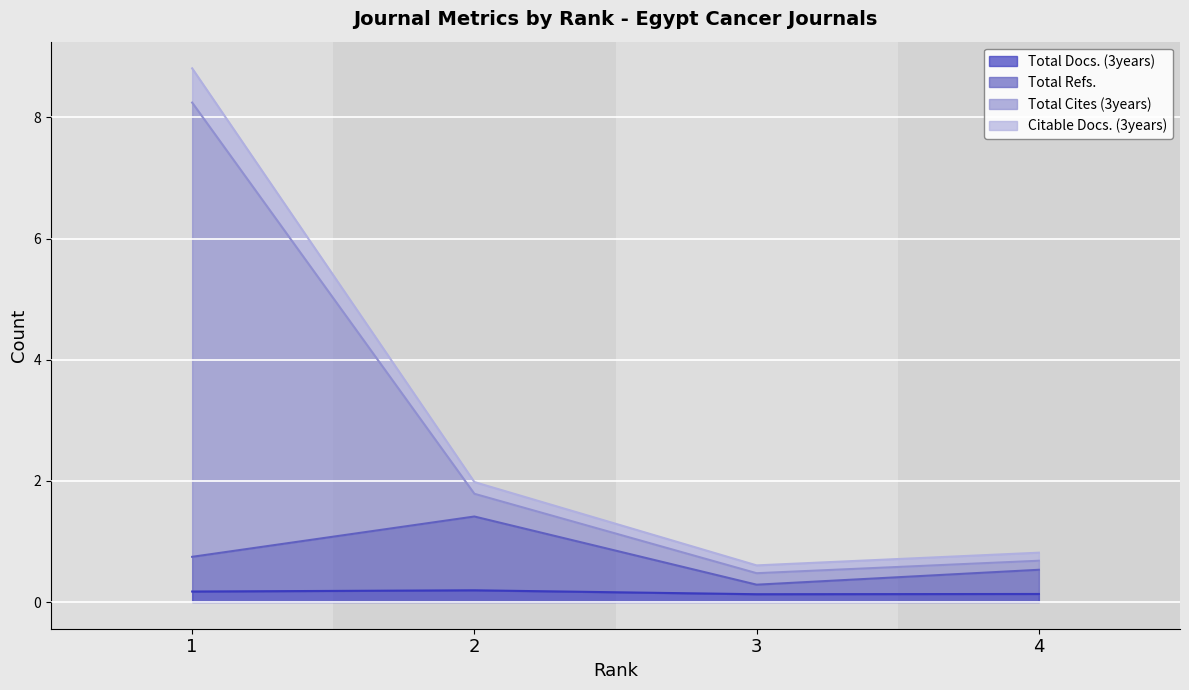

What is the value of the Total Docs. (3years) point at the 3rd from the left?

0.1